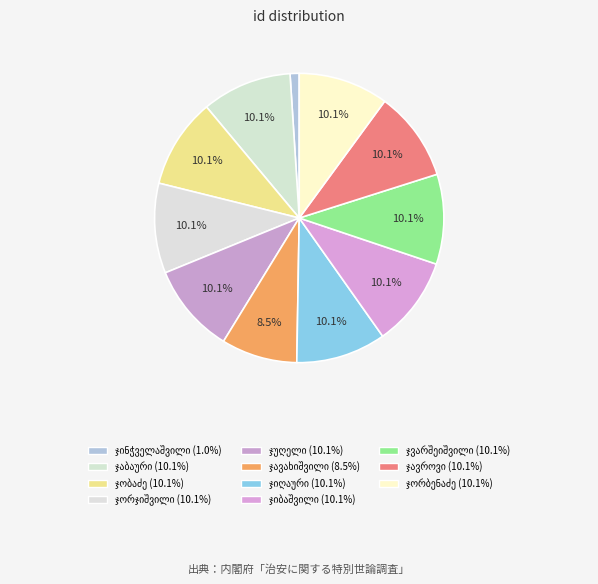

Which category has the smallest portion of the pie?

შალვა პლატონის ძე ჯინჭველაშვილი